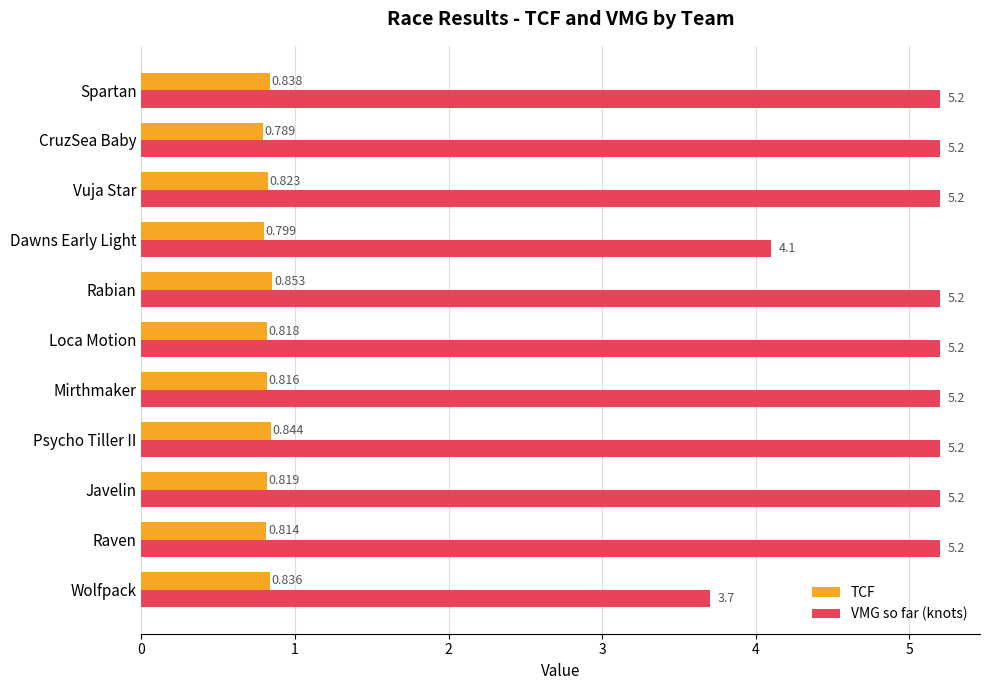

At which category is the sum across all series the highest?

Rabian